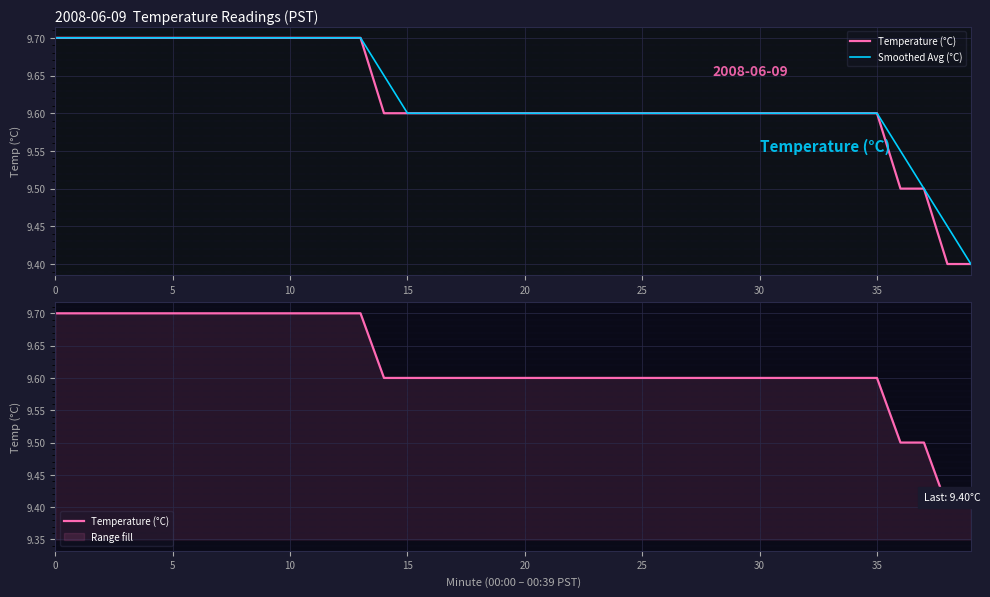

Which category has the lowest value in the Temperature (°C) series?

38